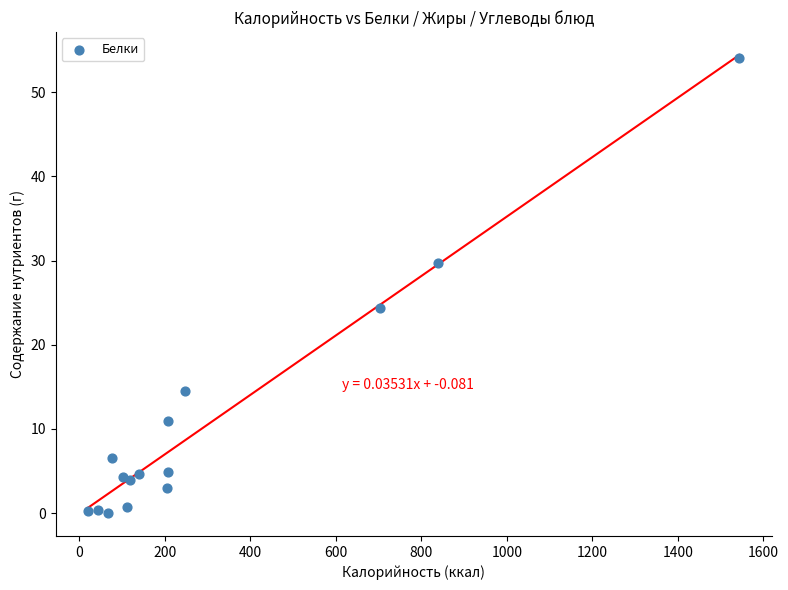

What is the range of X values (max minus min)?

1523.4